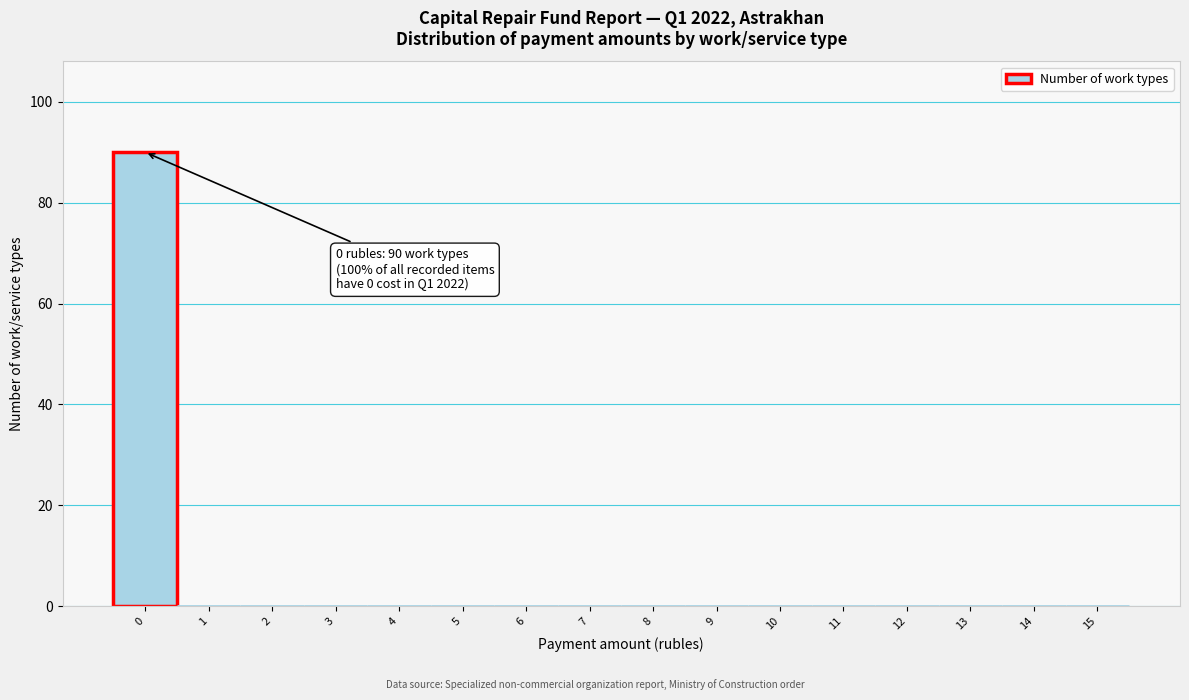

Over which range of the x-axis is the bar tallest?

-0.5 to 0.5